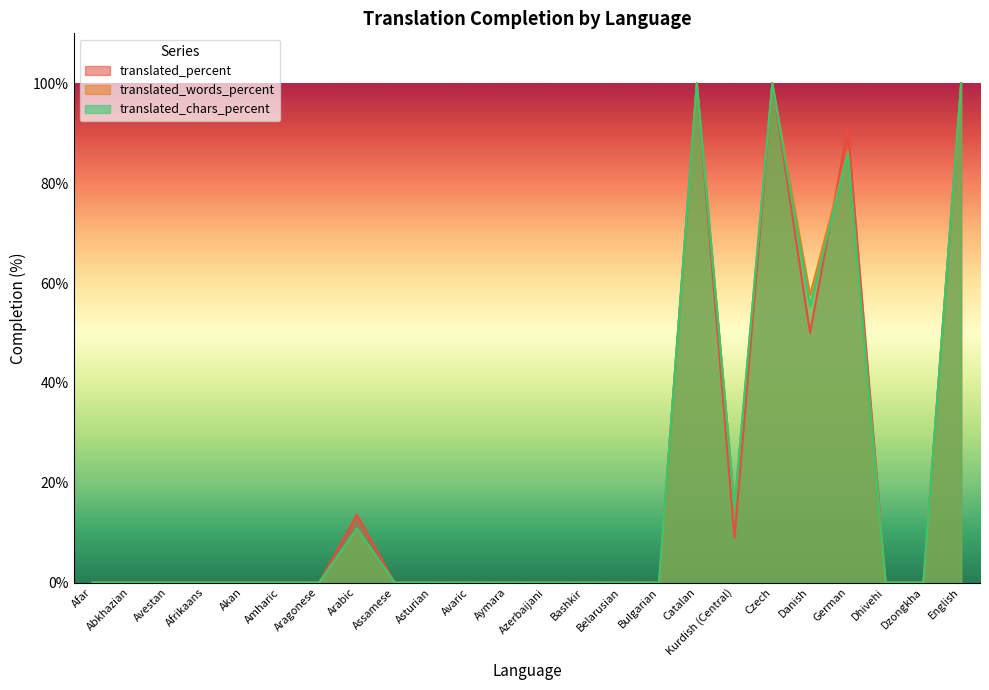

Reading left to right, list all the values displayed in this chart.

translated_percent: Afar=0.0	Abkhazian=0.0	Avestan=0.0	Afrikaans=0.0	Akan=0.0	Amharic=0.0	Aragonese=0.0	Arabic=13.6	Assamese=0.0	Asturian=0.0	Avaric=0.0	Aymara=0.0	Azerbaijani=0.0	Bashkir=0.0	Belarusian=0.0	Bulgarian=0.0	Catalan=100.0	Kurdish (Central)=9.0	Czech=100.0	Danish=50.0	German=90.9	Dhivehi=0.0	Dzongkha=0.0	English=100.0
translated_words_percent: Afar=0.0	Abkhazian=0.0	Avestan=0.0	Afrikaans=0.0	Akan=0.0	Amharic=0.0	Aragonese=0.0	Arabic=10.8	Assamese=0.0	Asturian=0.0	Avaric=0.0	Aymara=0.0	Azerbaijani=0.0	Bashkir=0.0	Belarusian=0.0	Bulgarian=0.0	Catalan=100.0	Kurdish (Central)=15.3	Czech=100.0	Danish=57.6	German=86.4	Dhivehi=0.0	Dzongkha=0.0	English=100.0
translated_chars_percent: Afar=0.0	Abkhazian=0.0	Avestan=0.0	Afrikaans=0.0	Akan=0.0	Amharic=0.0	Aragonese=0.0	Arabic=10.9	Assamese=0.0	Asturian=0.0	Avaric=0.0	Aymara=0.0	Azerbaijani=0.0	Bashkir=0.0	Belarusian=0.0	Bulgarian=0.0	Catalan=100.0	Kurdish (Central)=15.2	Czech=100.0	Danish=55.4	German=85.9	Dhivehi=0.0	Dzongkha=0.0	English=100.0